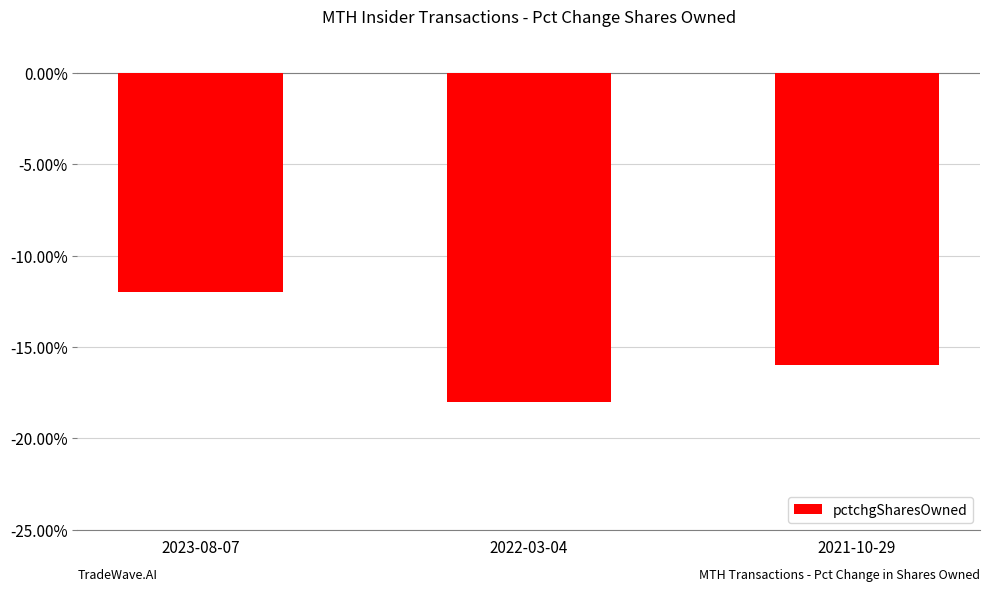

What is the minimum value shown in the chart?

-18